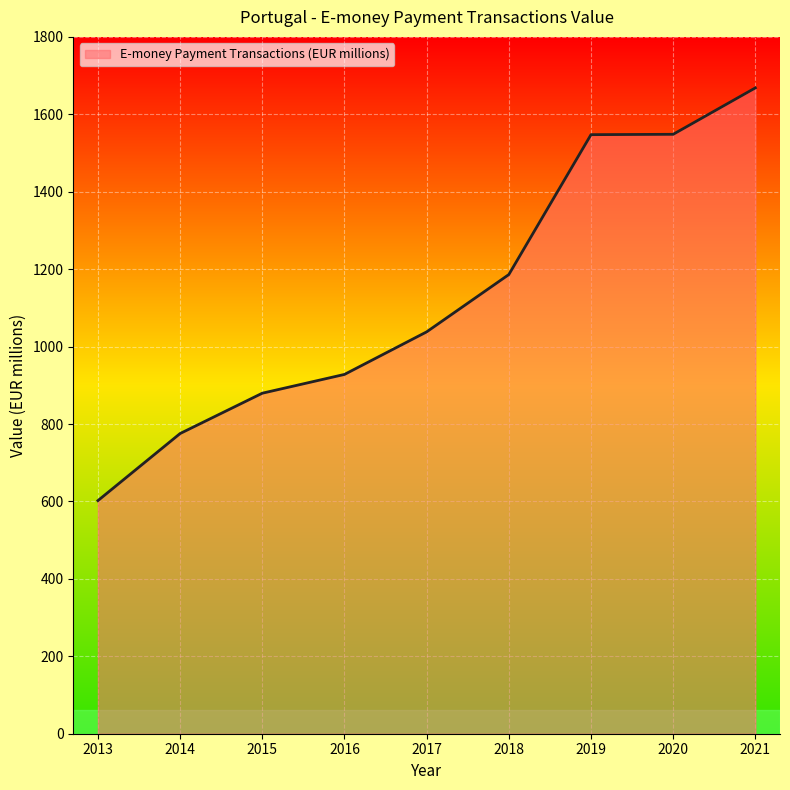

Approximately how many times larger is the value at 2014 compared to 2016?

0.8